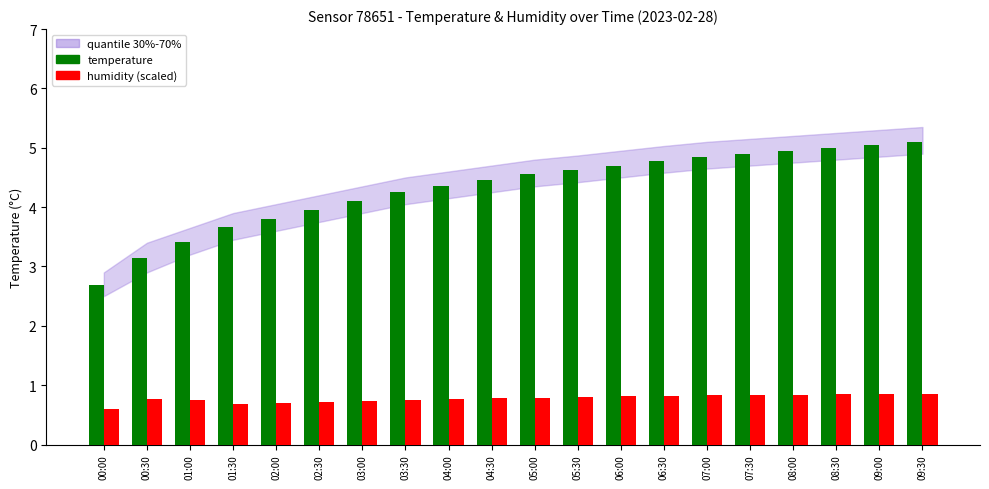

How many humidity (scaled) values are between 0 and 1?

20